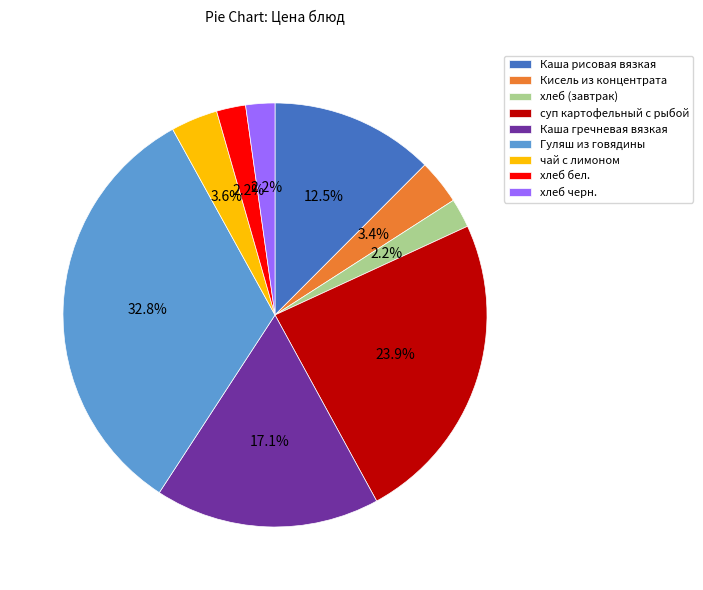

Combined, what portion of the pie is Каша рисовая вязкая and Гуляш из говядины?

45.3%